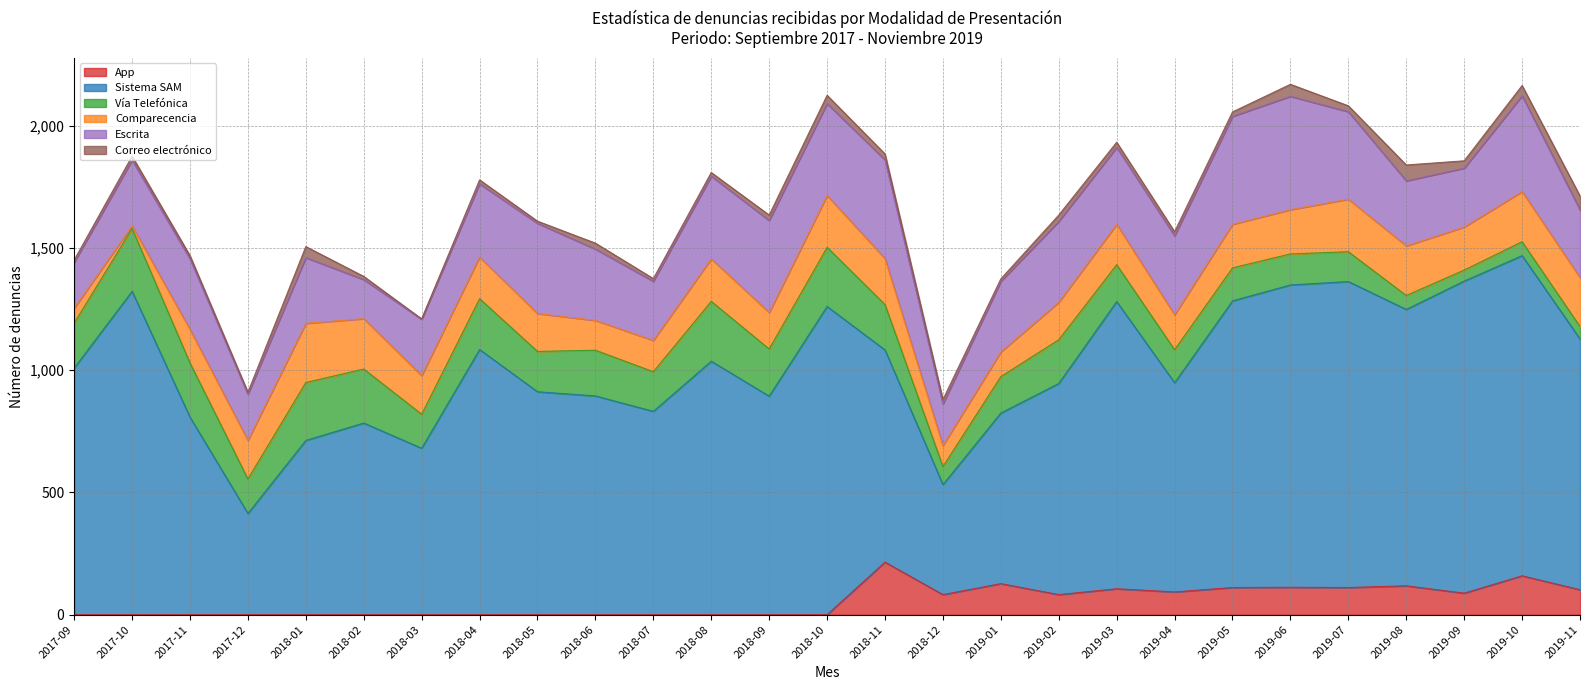

Does the chart have visible grid lines?

Yes